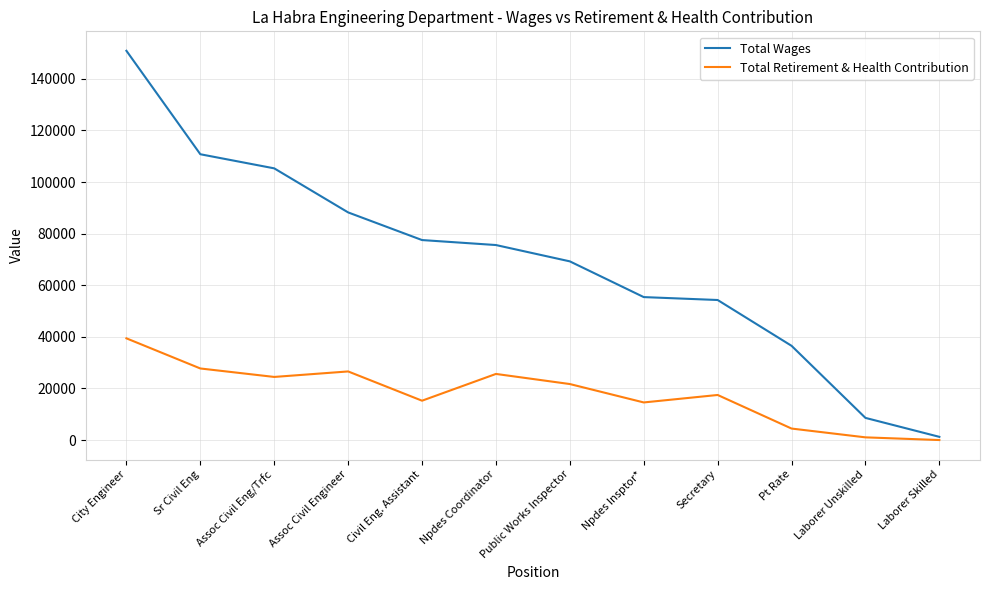

Is it true that Total Wages equals 88242 at Assoc Civil Engineer?

True